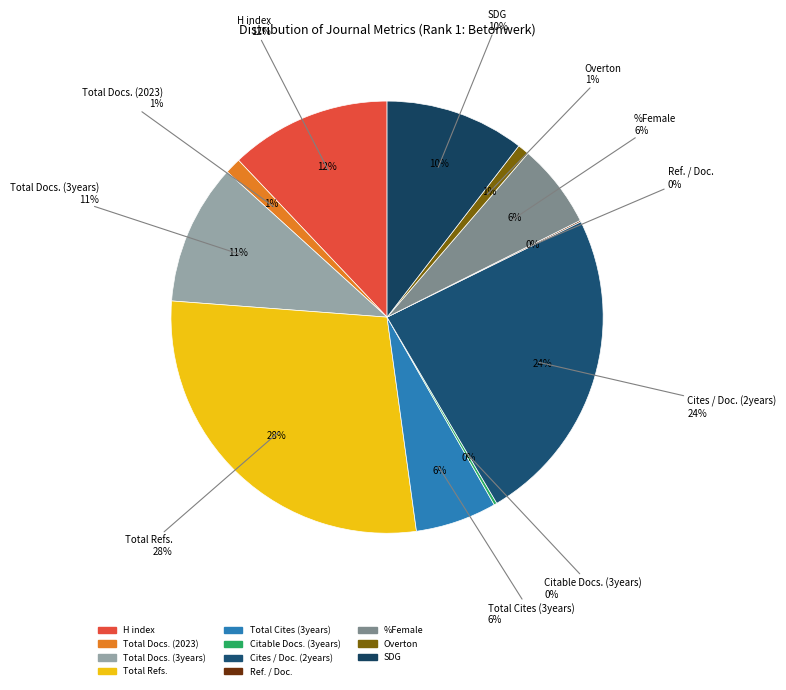

Is there any slice that represents more than half of the pie?

No